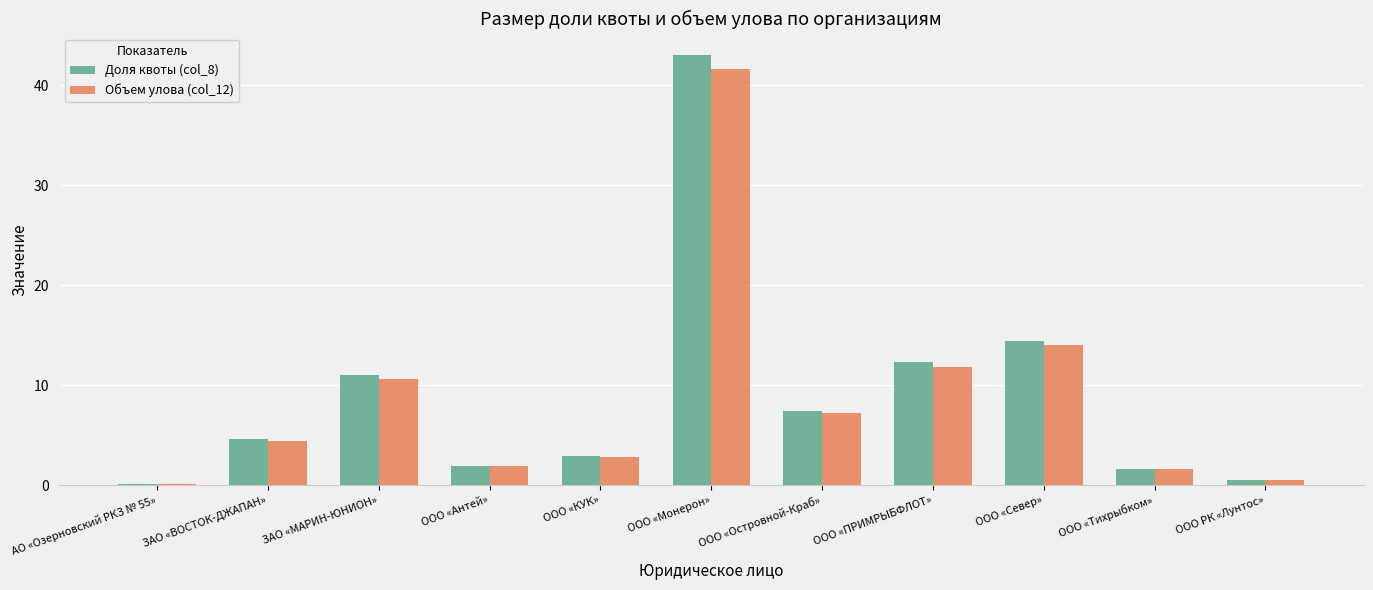

What is the total value across all series at АО «Озерновский РКЗ № 55»?

0.3